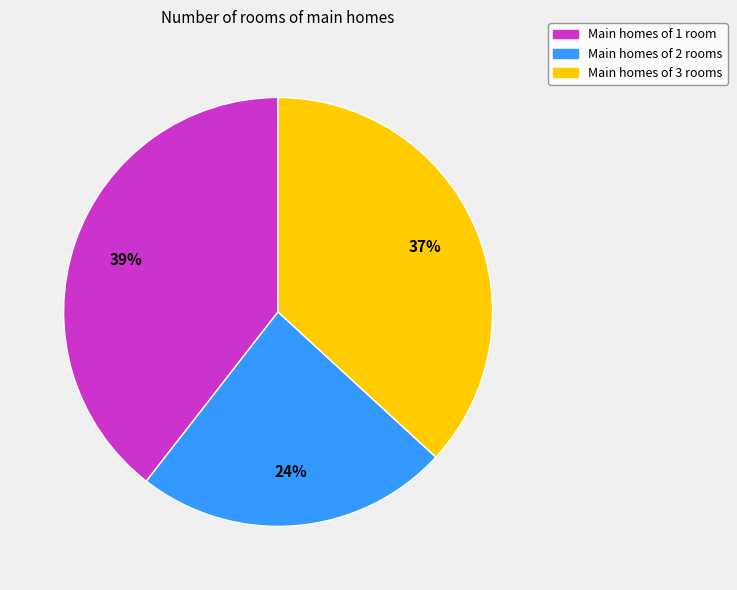

To the nearest percent, what is the combined percentage of Main homes of 1 room and Main homes of 3 rooms?

76%